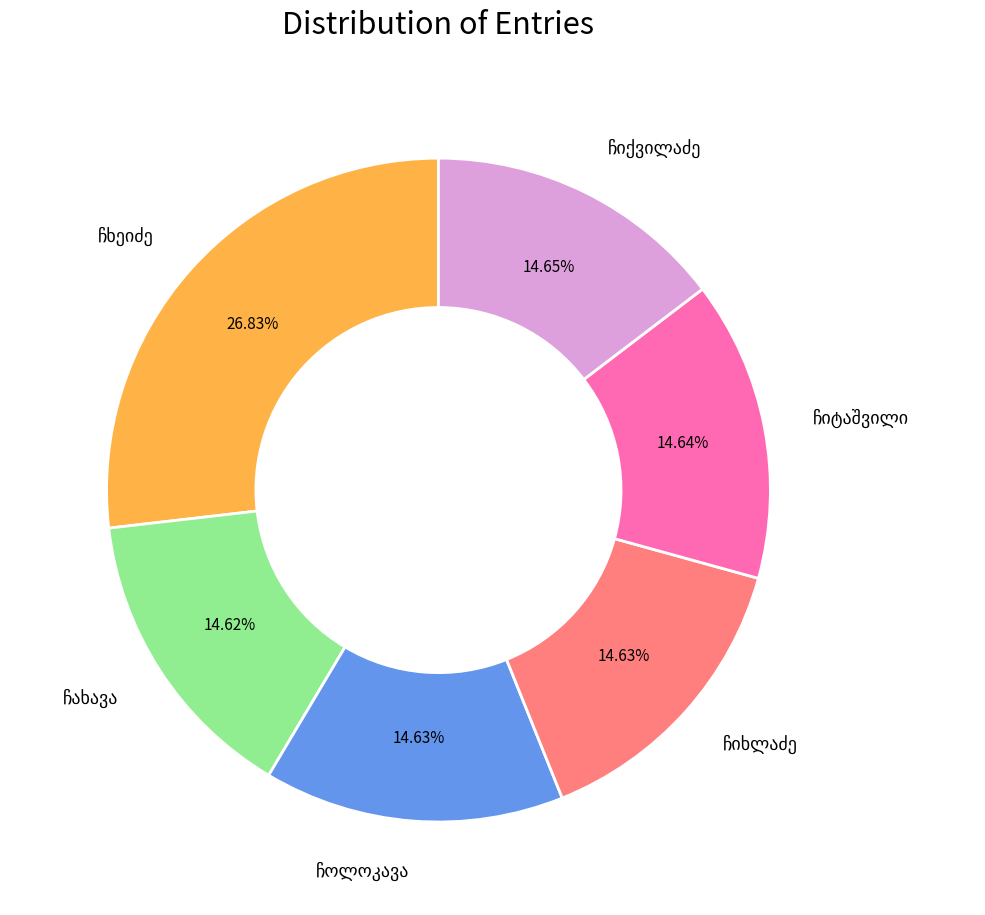

Is there a majority slice in this chart?

No